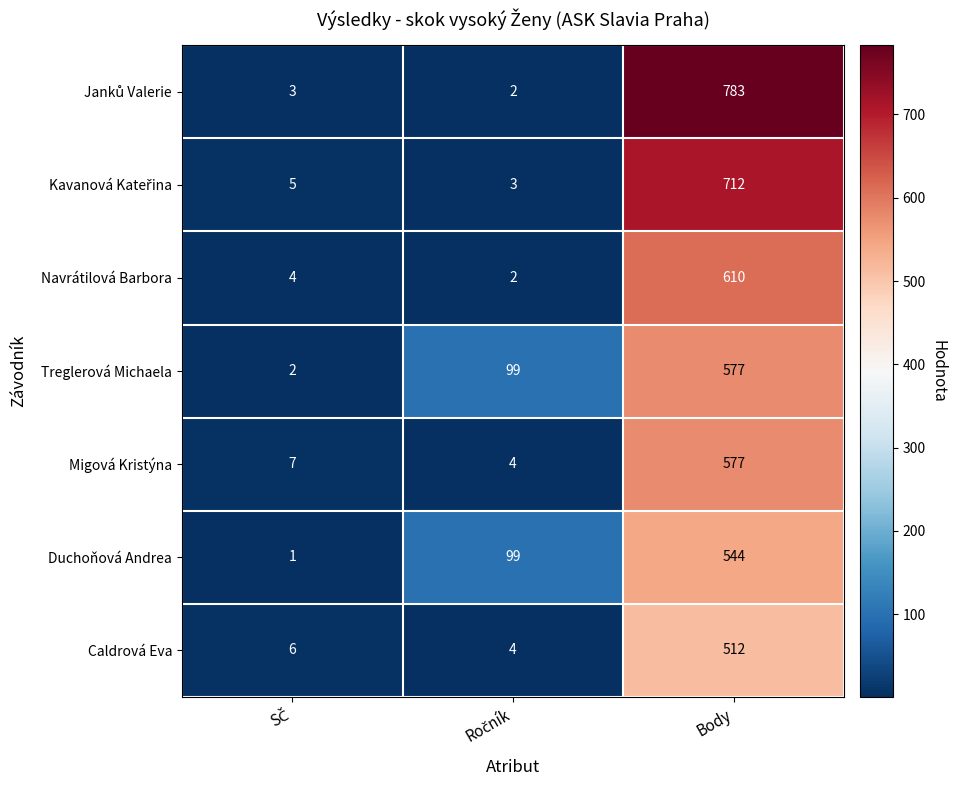

At which category is the sum across all series the highest?

Body